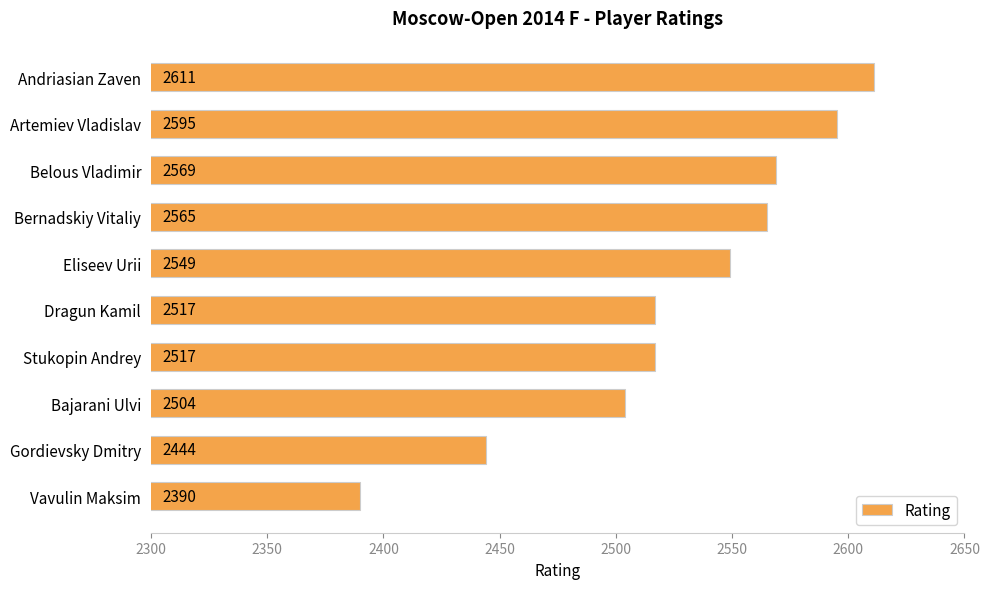

Reading bottom to top, what are all the values shown in this chart?

Vavulin Maksim=2390	Gordievsky Dmitry=2444	Bajarani Ulvi=2504	Stukopin Andrey=2517	Dragun Kamil=2517	Eliseev Urii=2549	Bernadskiy Vitaliy=2565	Belous Vladimir=2569	Artemiev Vladislav=2595	Andriasian Zaven=2611